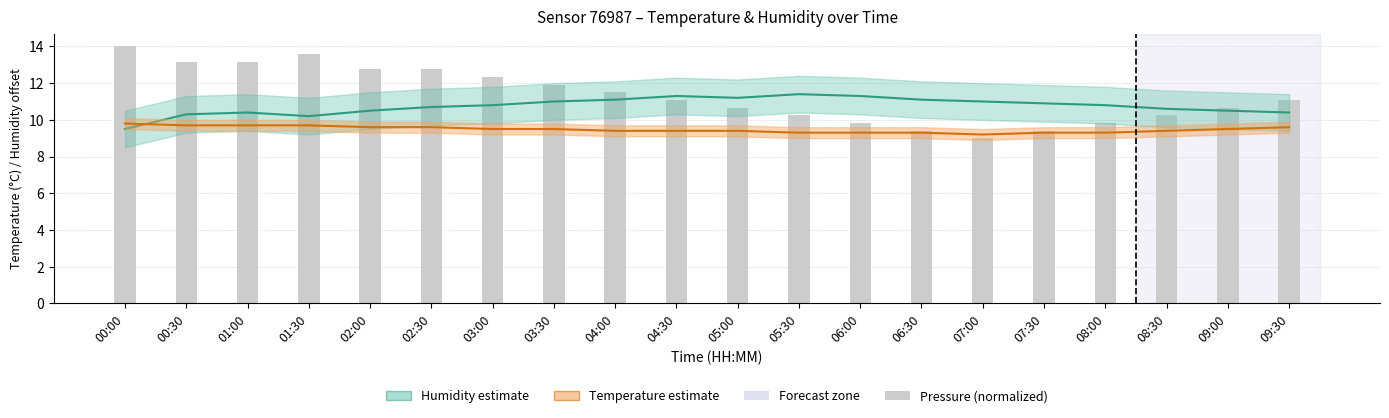

What is the maximum value for temperature?

9.8